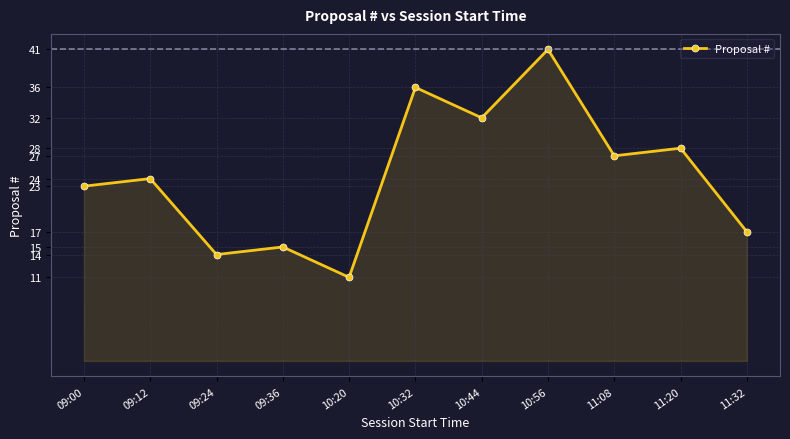

What is the greatest value displayed?

41